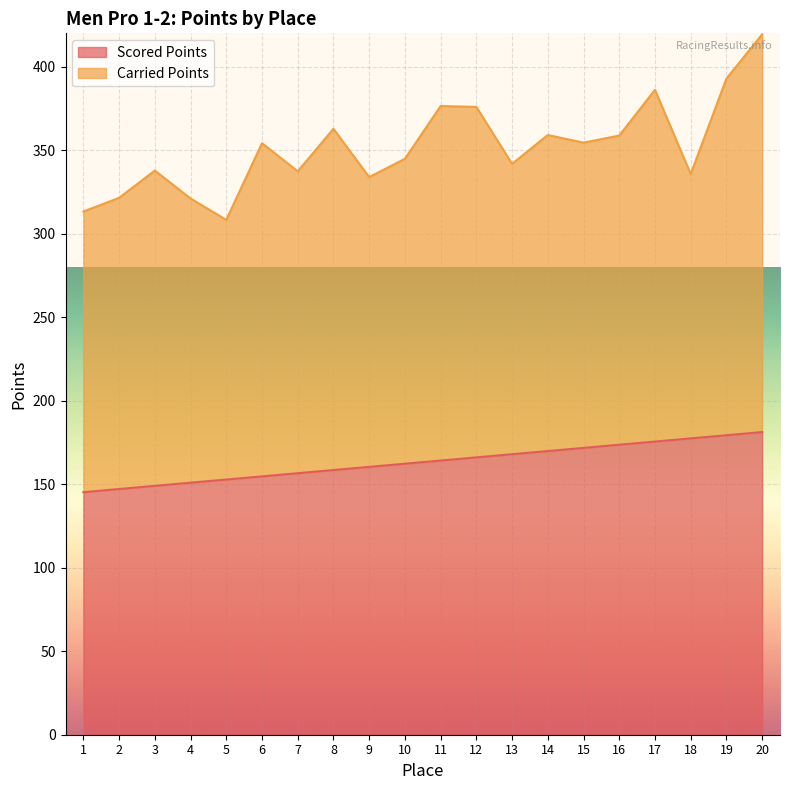

What is the change in value from 2 to 12?

+18.9